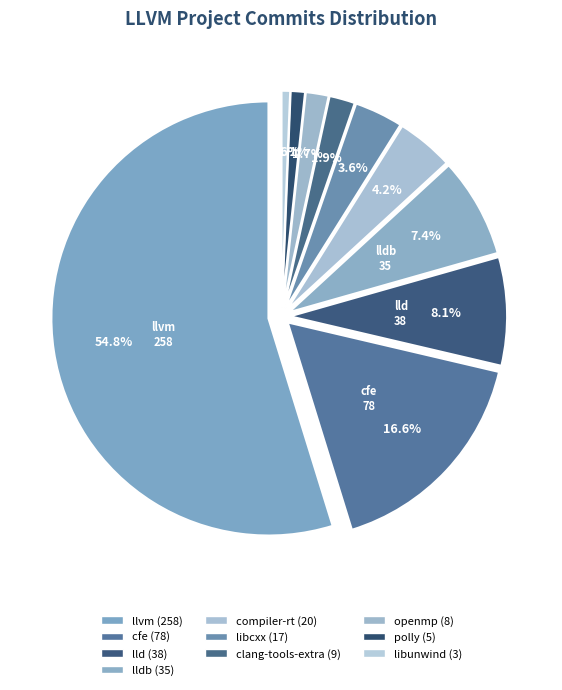

What percentage is the clang-tools-extra slice, to the nearest percent?

2%